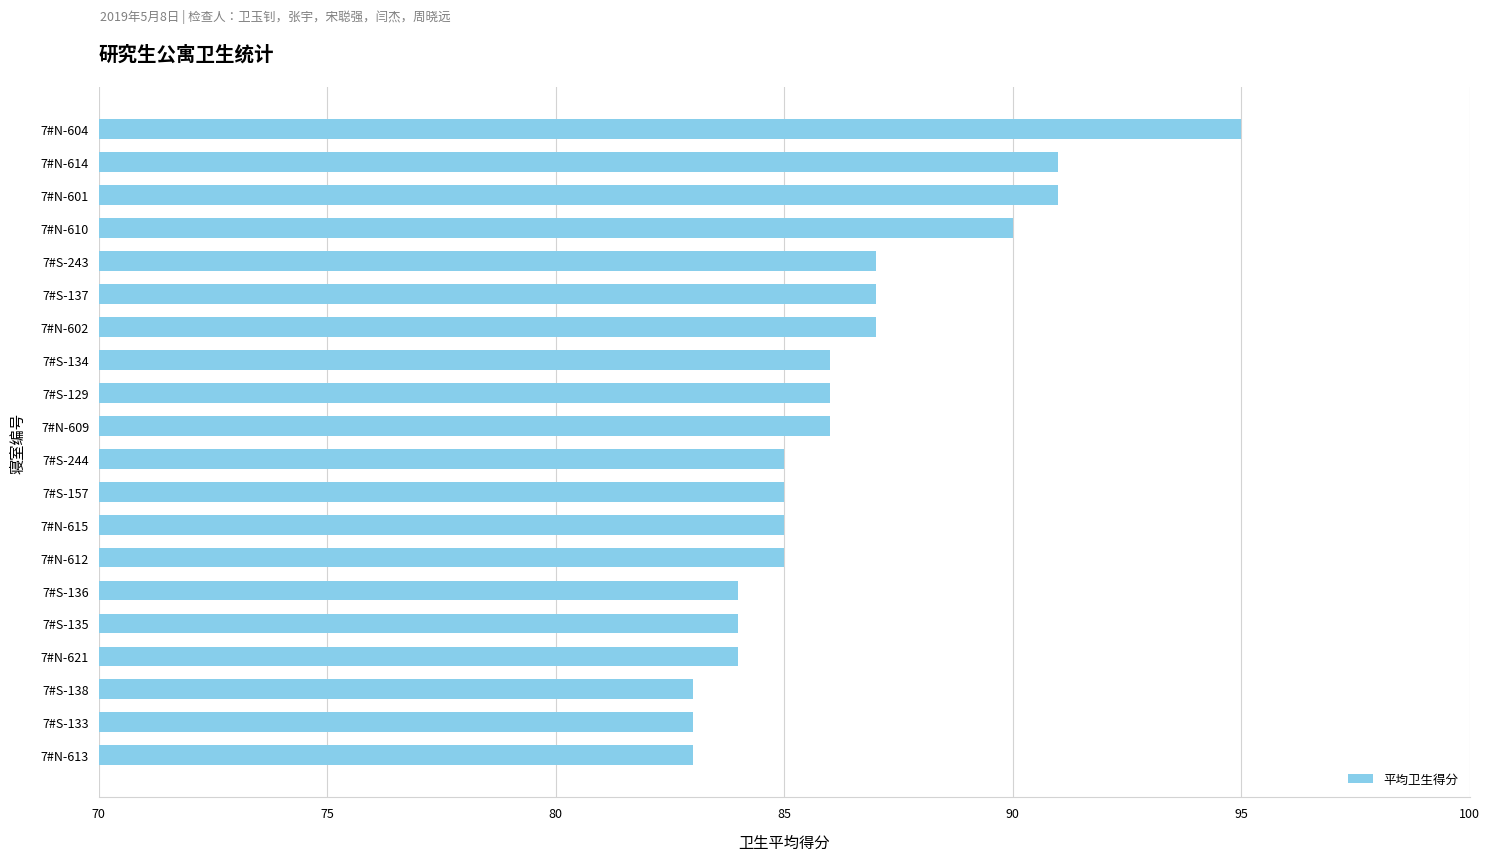

At which label is the value closest to 89?

7#N-610